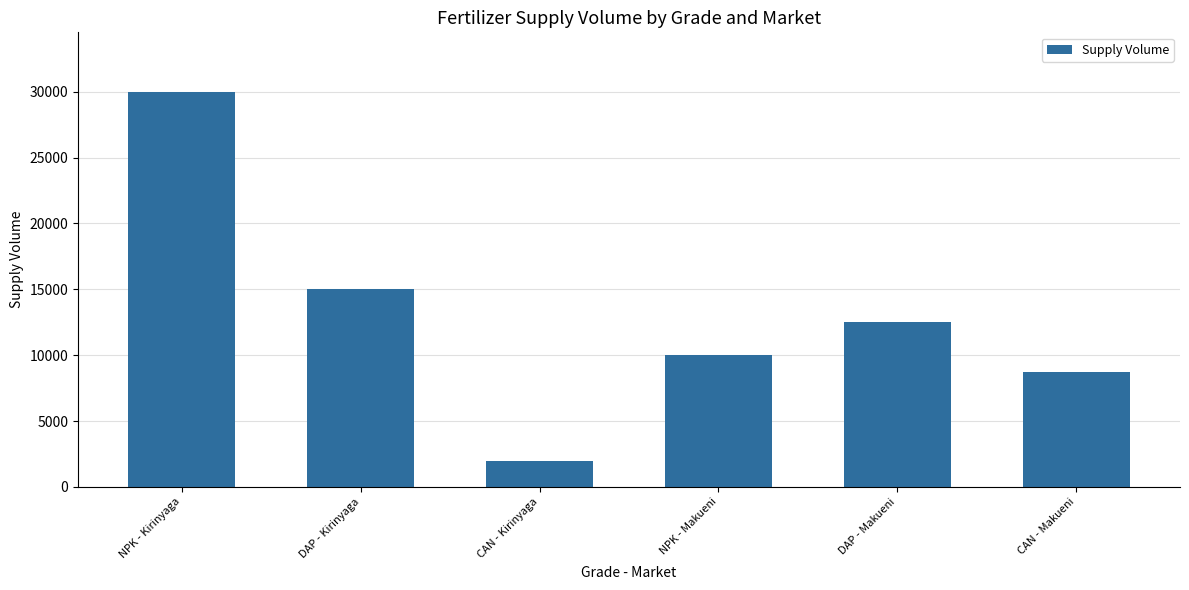

Where does the data first go above 12500?

NPK - Kirinyaga